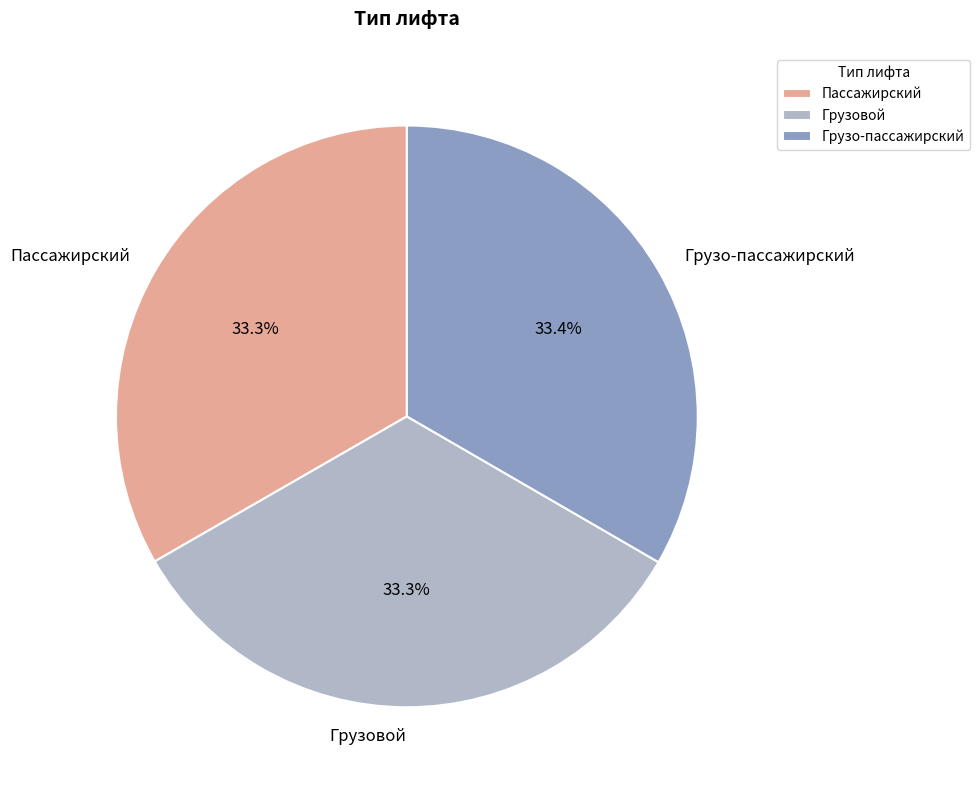

How much of the chart is everything except Пассажирский?

66.7%